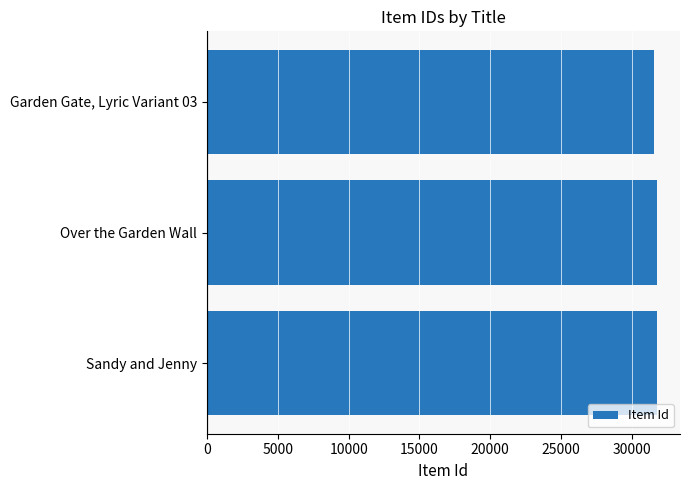

What is the difference between the maximum and minimum values?

273